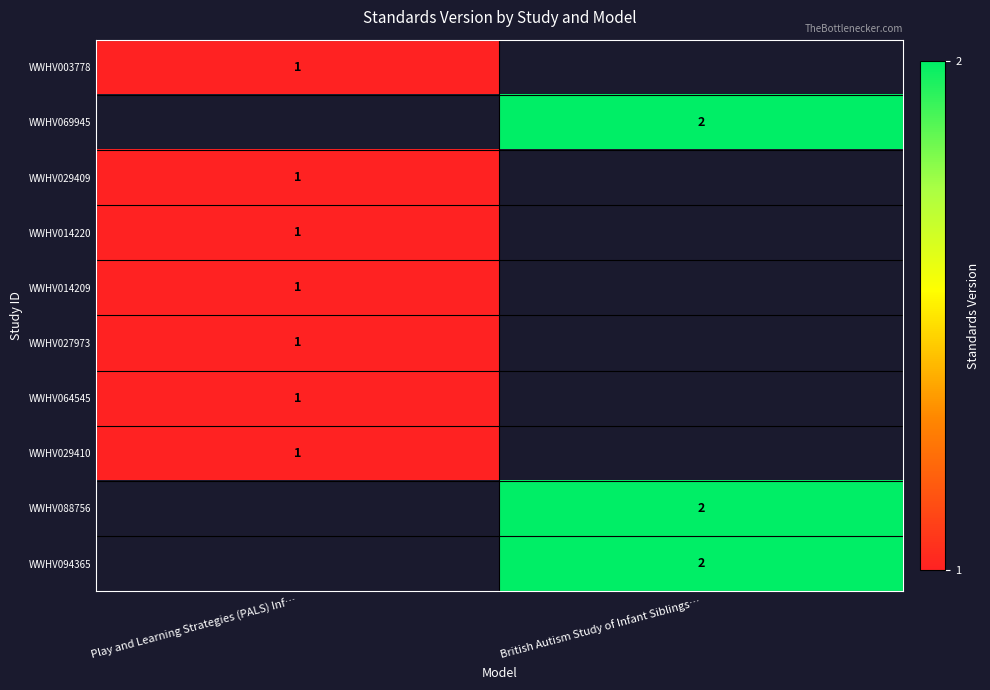

The value of WWHV014209 at Play and Learning Strategies (PALS) Inf… is 1. True or false?

True